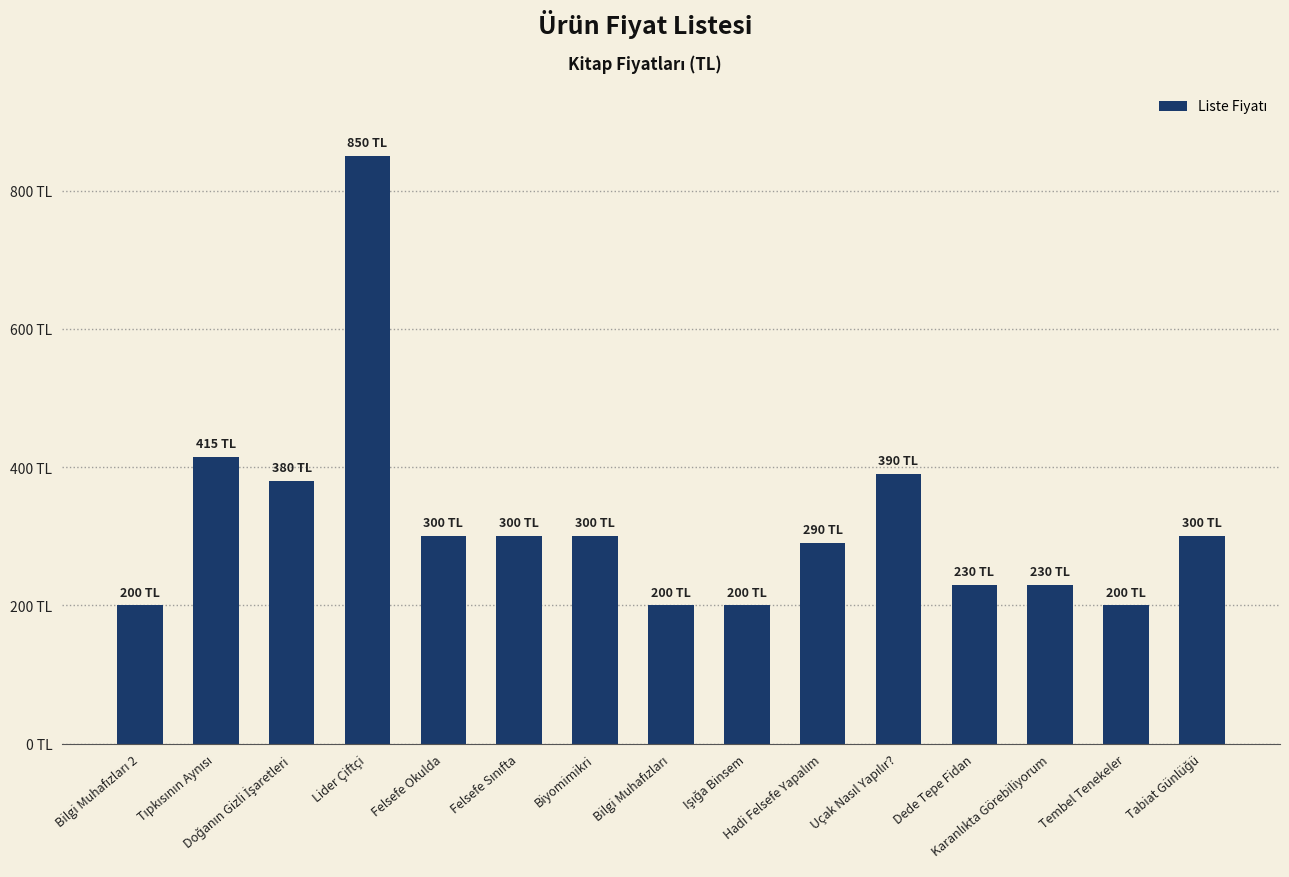

Are the bars horizontal?

No